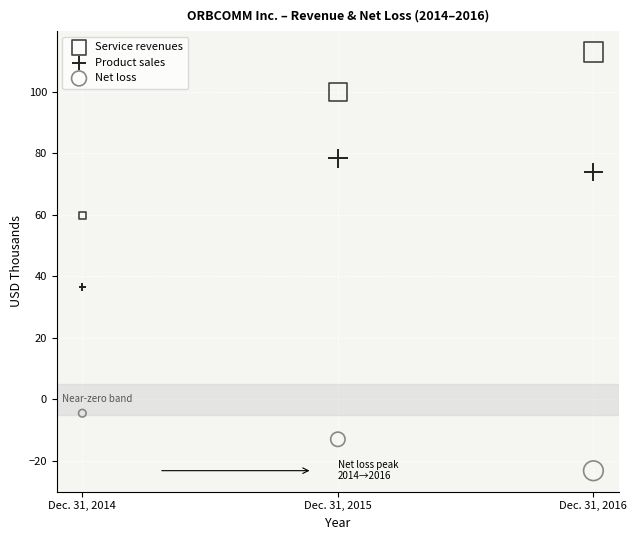

Across all data points, what is the range of Y values (max minus min)?

136.1